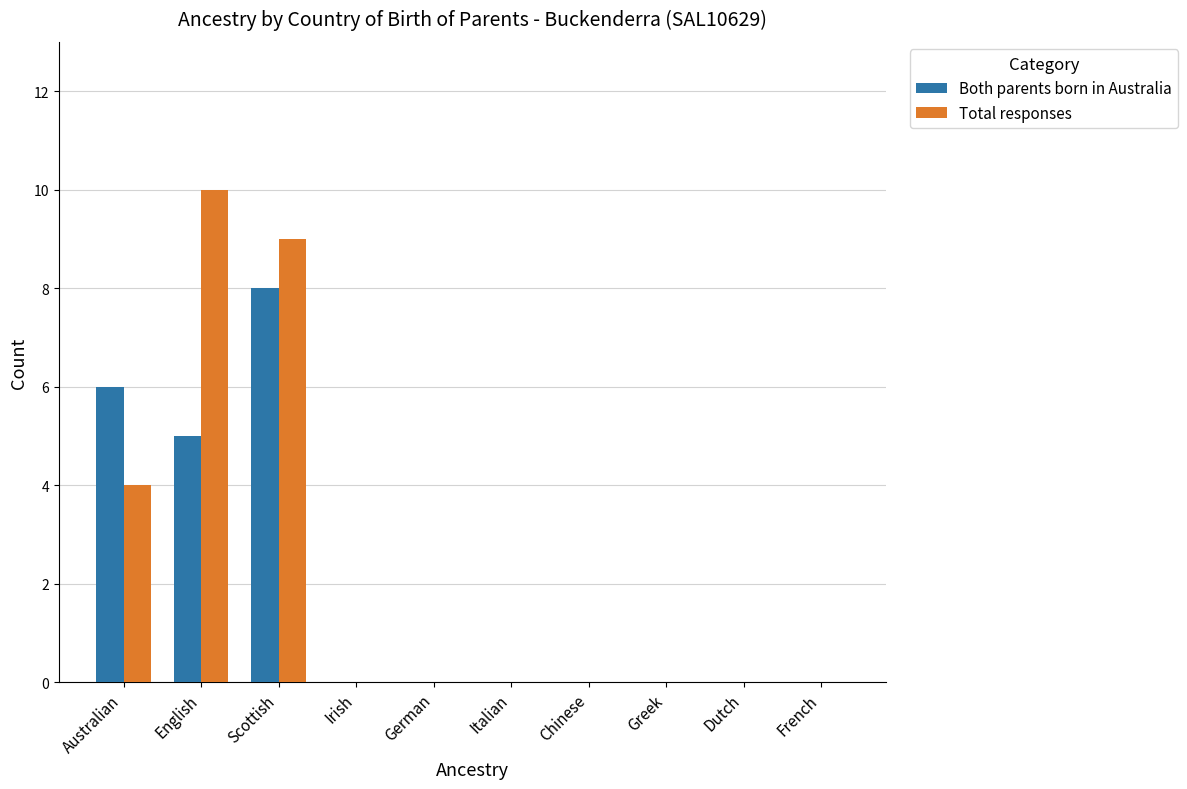

What are all the series names shown in the legend?

Both parents born in Australia, Total responses